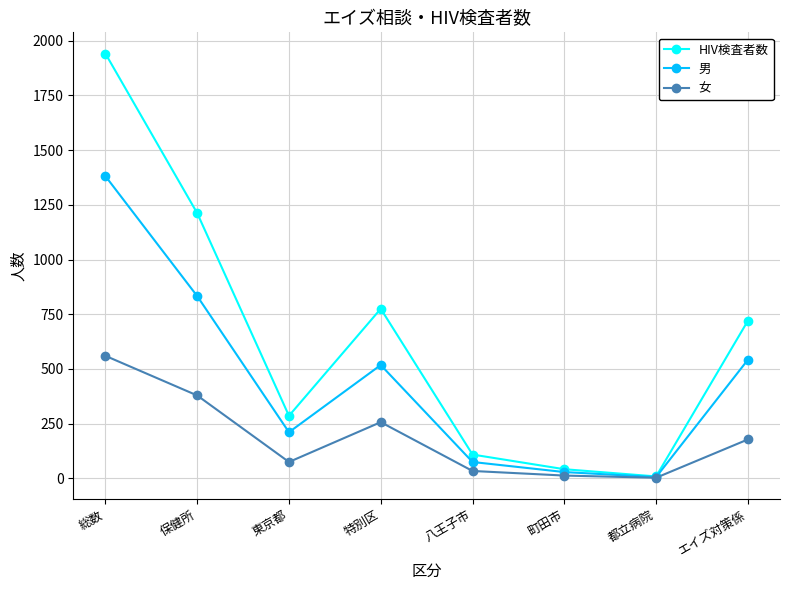

Reading left to right, list all the values displayed in this chart.

HIV検査者数: 総数=1941	保健所=1212	東京都=286	特別区=775	八王子市=109	町田市=42	都立病院=9	エイズ対策係=720
男: 総数=1381	保健所=833	東京都=211	特別区=518	八王子市=75	町田市=29	都立病院=6	エイズ対策係=542
女: 総数=560	保健所=379	東京都=75	特別区=257	八王子市=34	町田市=13	都立病院=3	エイズ対策係=178